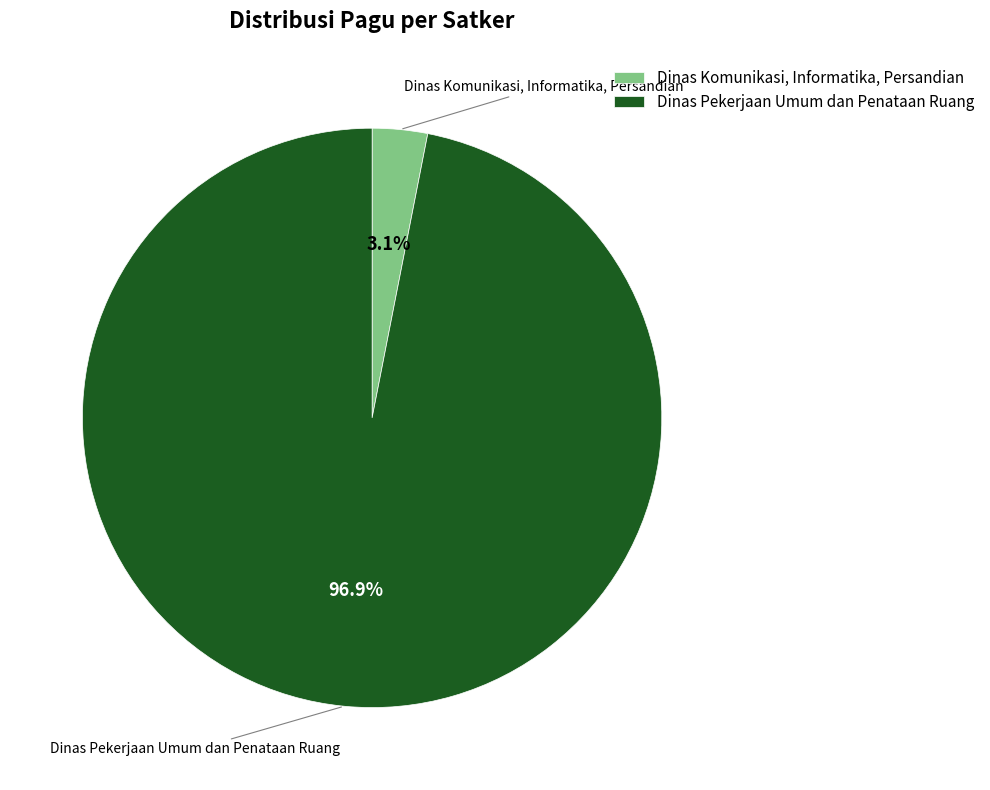

How many slices are in this pie chart?

2